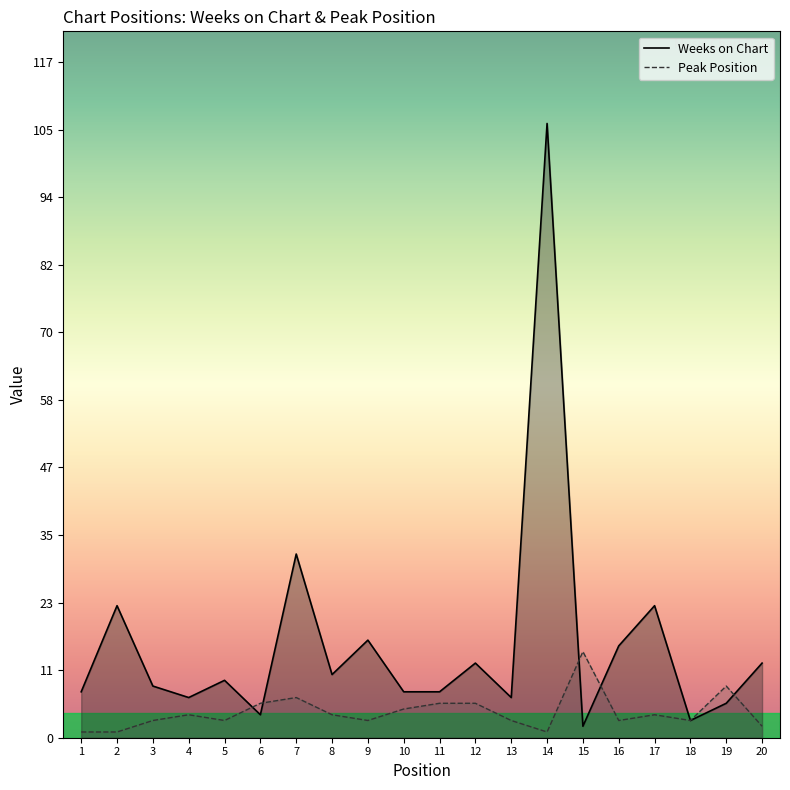

Which series has the largest total across all categories?

Weeks on Chart